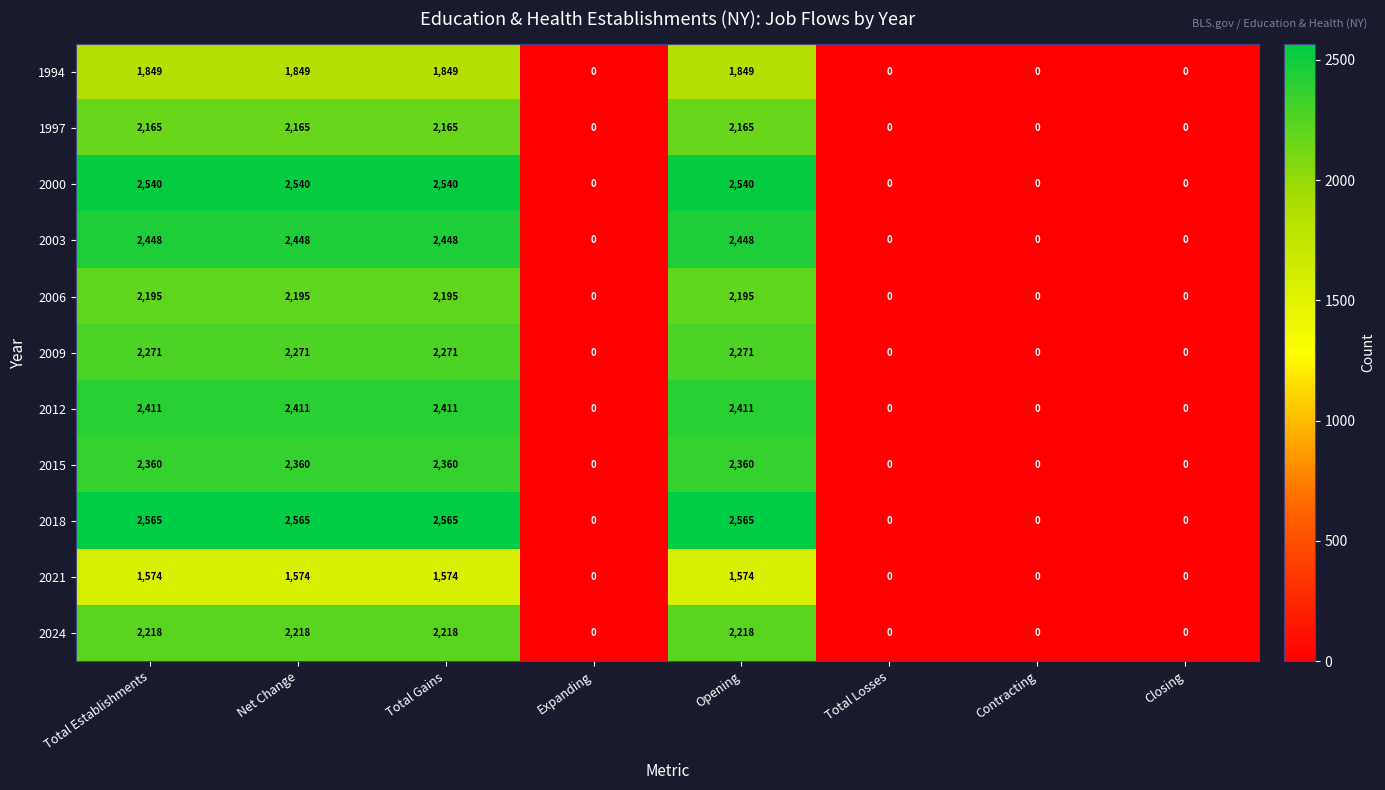

The value of 2021 at Total Establishments is 1015. True or false?

False